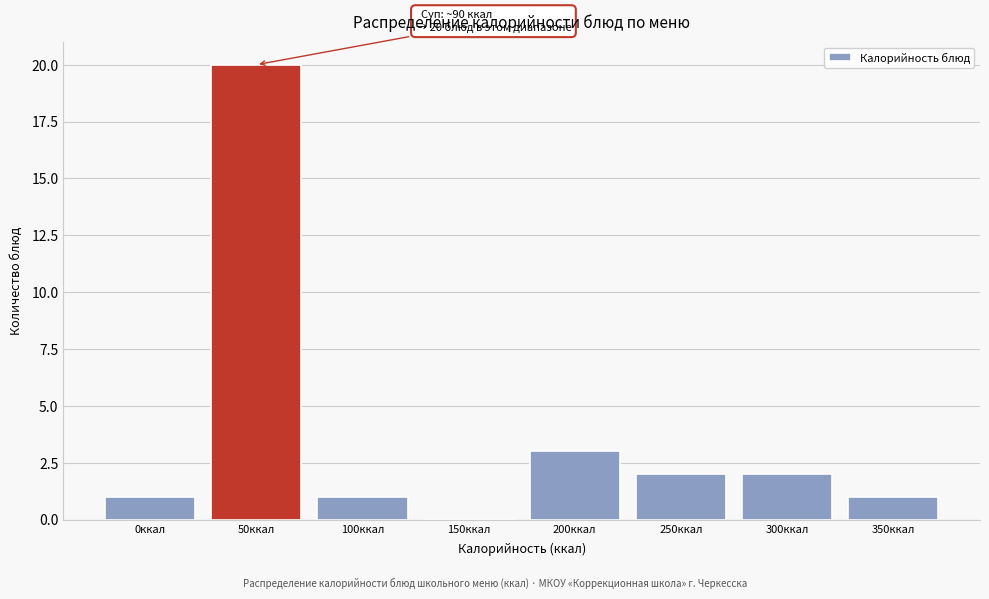

Reading left to right, extract all data points from this chart.

0ккал=1	50ккал=20	100ккал=1	150ккал=0	200ккал=3	250ккал=2	300ккал=2	350ккал=1